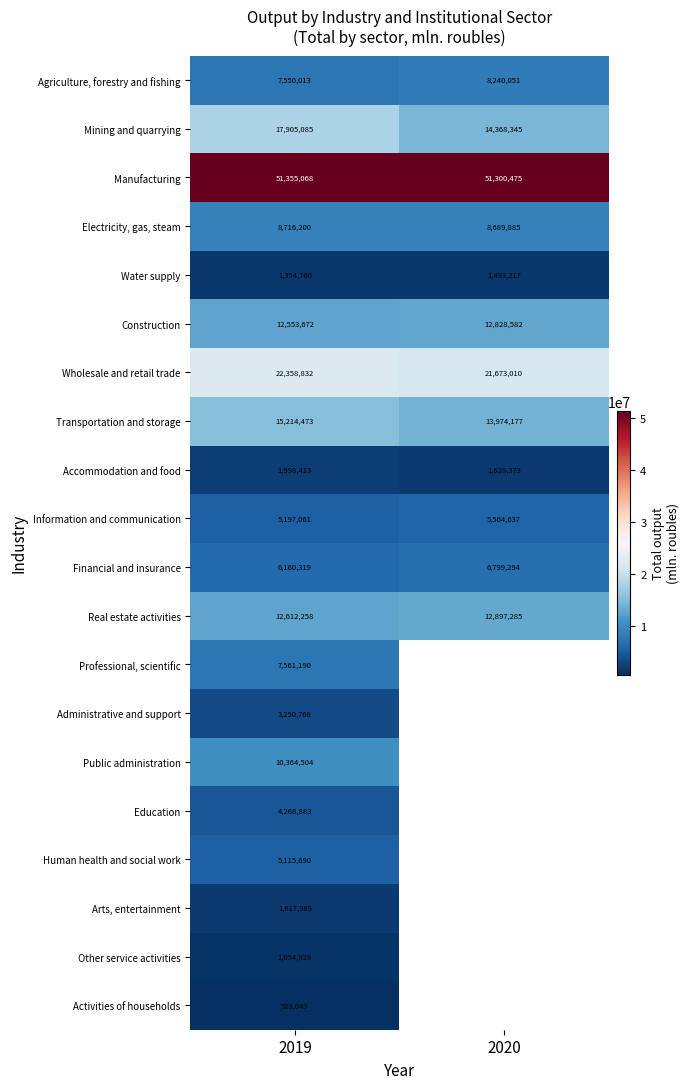

What is the smallest value displayed?

523043.0